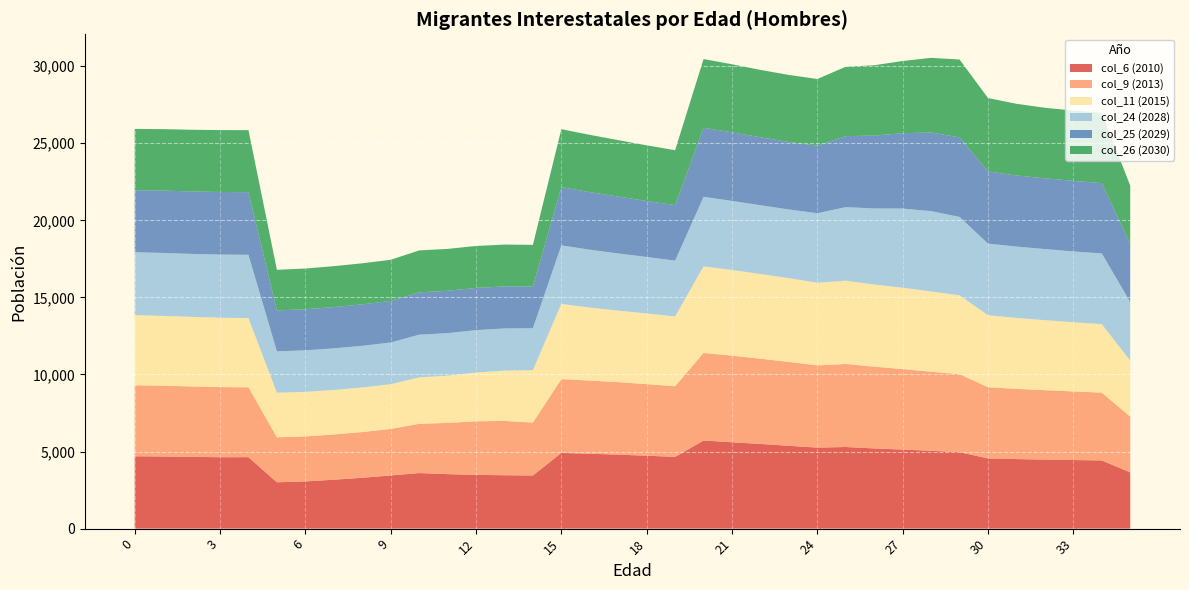

Reading left to right, transcribe all the data shown in this chart.

col_6 (2010): 0=4693	1=4680	2=4655	3=4633	4=4635	5=3007	6=3062	7=3173	8=3299	9=3449	10=3605	11=3535	12=3485	13=3464	14=3447	15=4913	16=4861	17=4798	18=4730	19=4654	20=5715	21=5601	22=5494	23=5373	24=5255	25=5295	26=5202	27=5130	28=5048	29=4963	30=4553	31=4511	32=4479	33=4449	34=4424	35=3647
col_9 (2013): 0=4606	1=4589	2=4569	3=4547	4=4534	5=2919	6=2919	7=2934	8=2966	9=3016	10=3197	11=3322	12=3478	13=3521	14=3435	15=4786	16=4742	17=4707	18=4644	19=4582	20=5682	21=5621	22=5530	23=5439	24=5336	25=5384	26=5302	27=5219	28=5132	29=5054	30=4620	31=4558	32=4501	33=4450	34=4400	35=3619
col_11 (2015): 0=4552	1=4530	2=4512	3=4501	4=4488	5=2891	6=2889	7=2889	8=2890	9=2903	10=3011	11=3061	12=3162	13=3262	14=3399	15=4879	16=4736	17=4636	18=4585	19=4529	20=5612	21=5556	22=5495	23=5434	24=5362	25=5405	26=5329	27=5277	28=5205	29=5116	30=4669	31=4599	32=4542	33=4491	34=4440	35=3631
col_24 (2028): 0=4077	1=4084	2=4086	3=4098	4=4105	5=2684	6=2695	7=2700	8=2704	9=2707	10=2766	11=2763	12=2752	13=2739	14=2719	15=3796	16=3754	17=3709	18=3662	19=3618	20=4514	21=4481	22=4458	23=4455	24=4506	25=4769	26=4936	27=5136	28=5210	29=5087	30=4647	31=4628	32=4613	33=4588	34=4588	35=3804
col_25 (2029): 0=4025	1=4044	2=4049	3=4058	4=4062	5=2656	6=2665	7=2674	8=2689	9=2692	10=2745	11=2746	12=2736	13=2726	14=2710	15=3780	16=3737	17=3689	18=3631	19=3600	20=4481	21=4446	22=4410	23=4380	24=4381	25=4607	26=4724	27=4889	28=5101	29=5158	30=4684	31=4611	32=4591	33=4580	34=4563	35=3783
col_26 (2030): 0=3975	1=3987	2=4002	3=4014	4=4022	5=2632	6=2642	7=2655	8=2663	9=2671	10=2721	11=2719	12=2721	13=2714	14=2697	15=3756	16=3713	17=3661	18=3613	19=3563	20=4456	21=4416	22=4368	23=4348	24=4325	25=4502	26=4564	27=4682	28=4842	29=5052	30=4758	31=4650	32=4573	33=4559	34=4553	35=3768